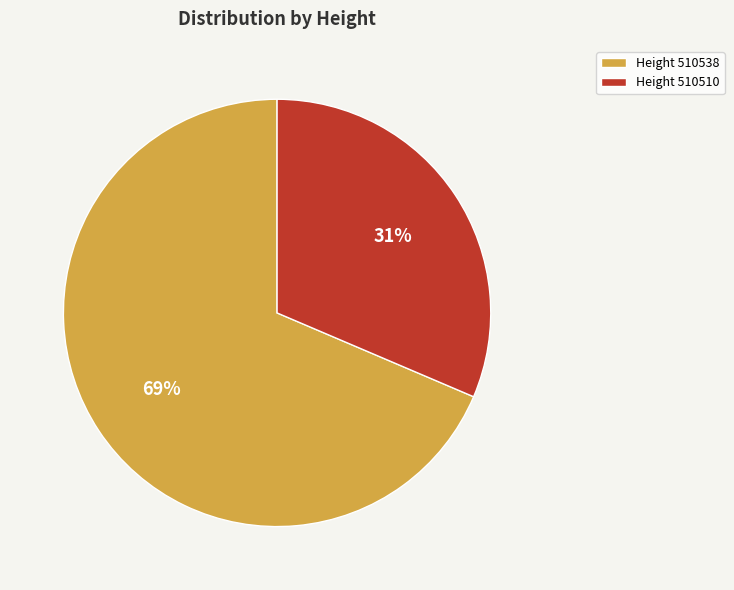

Which has a higher value, Height 510538 or Height 510510?

Height 510538